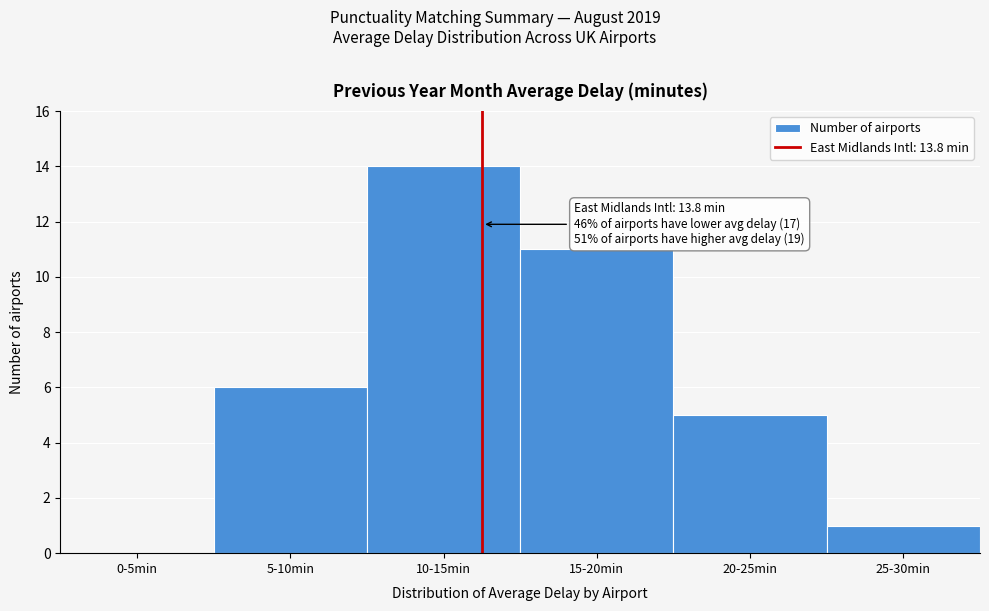

Reading left to right, transcribe all the data shown in this chart.

0-5min=0	5-10min=6	10-15min=14	15-20min=11	20-25min=5	25-30min=1